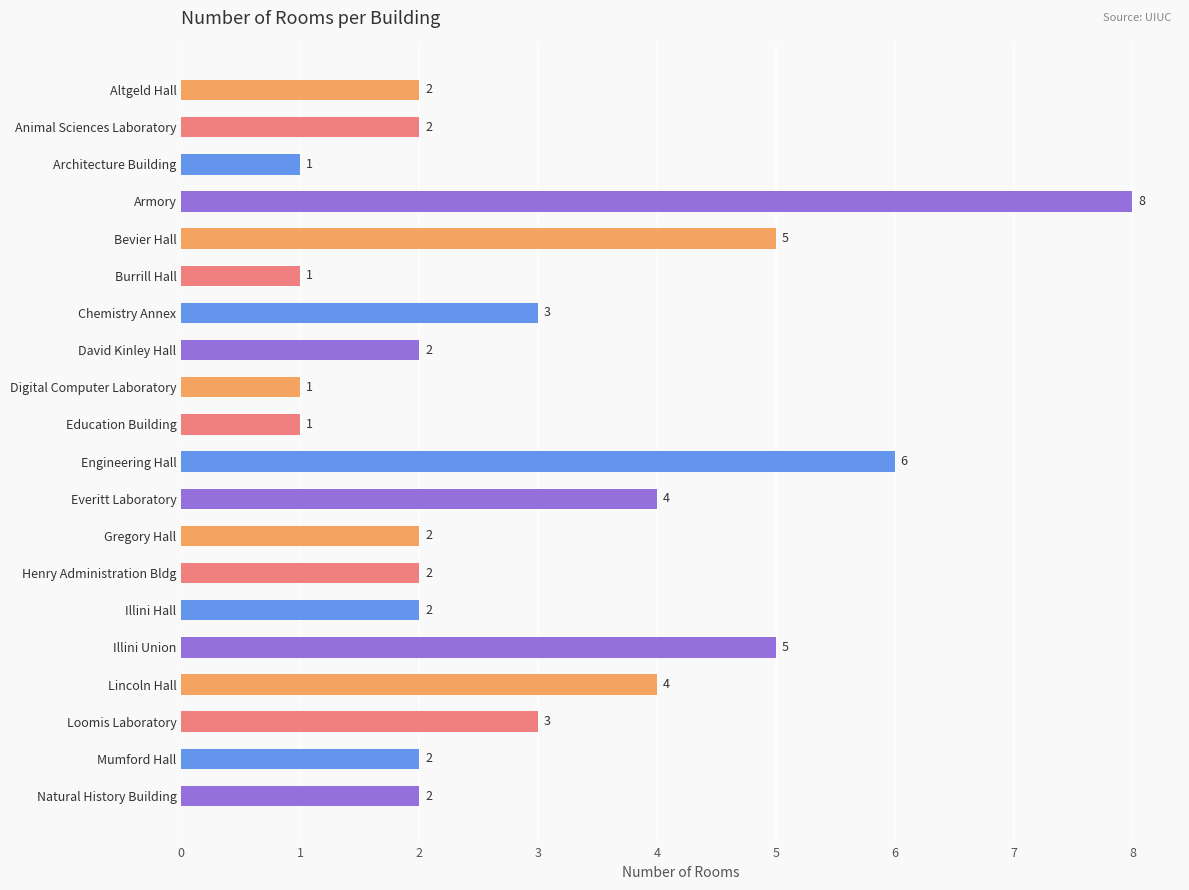

What is the greatest value displayed?

8